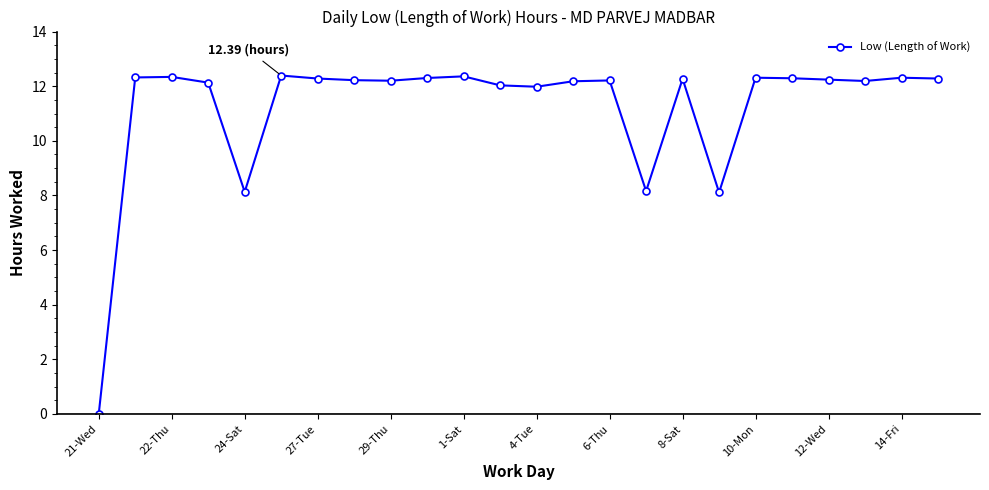

What is the sum of all values?

269.2